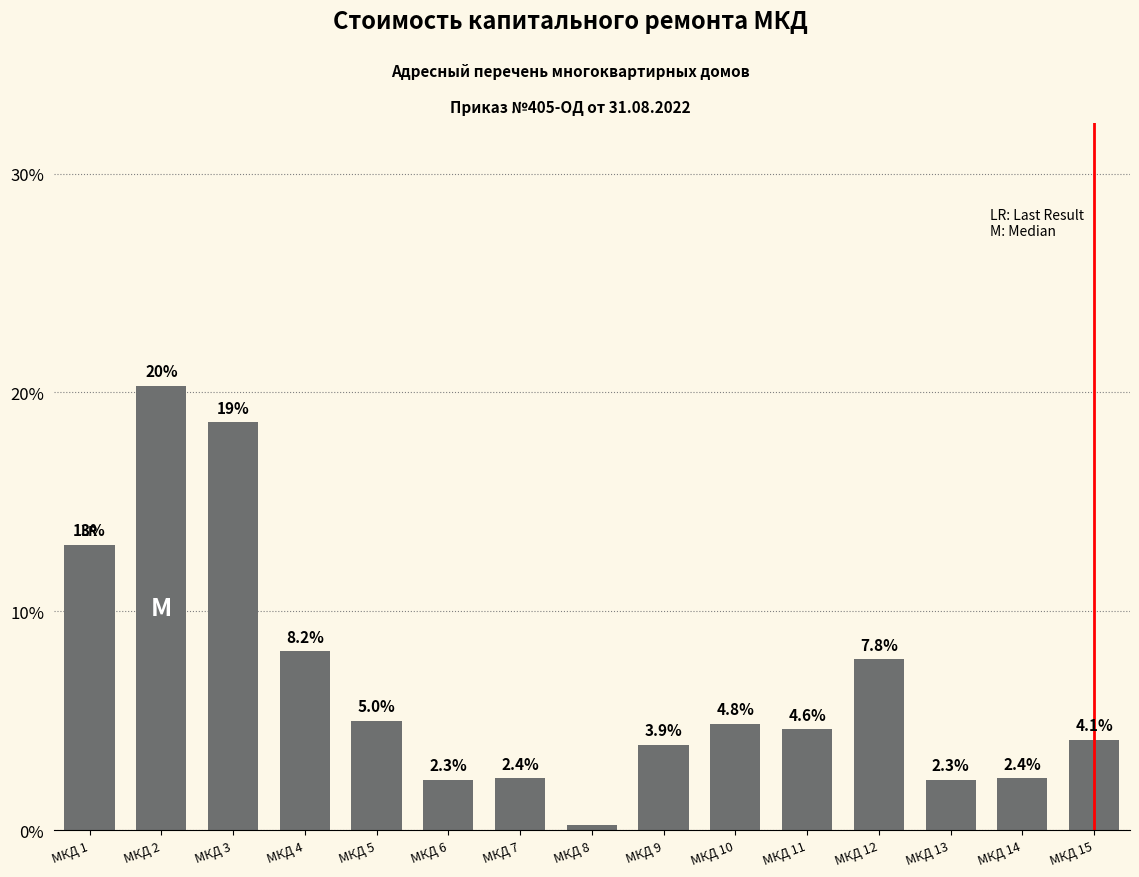

Count the number of data series in this chart.

1